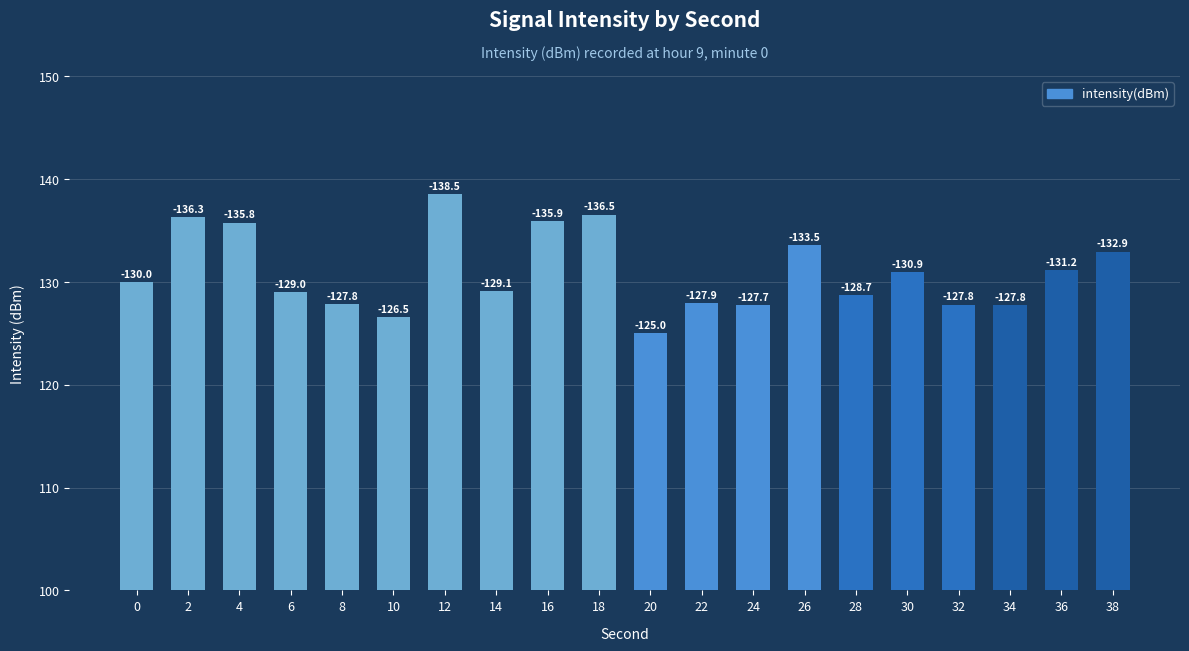

How many bars are there in total?

20